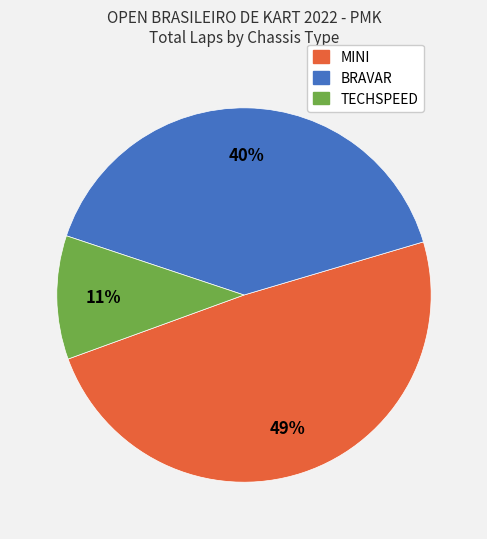

Is there a majority slice in this chart?

No